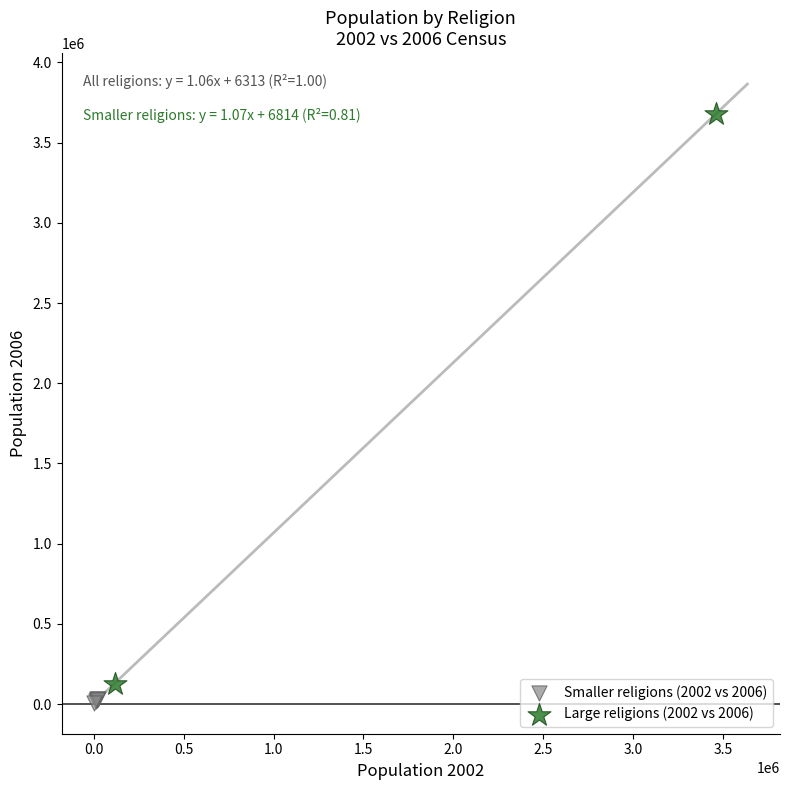

What are all the series names shown in the legend?

Smaller religions (2002 vs 2006), Large religions (2002 vs 2006)